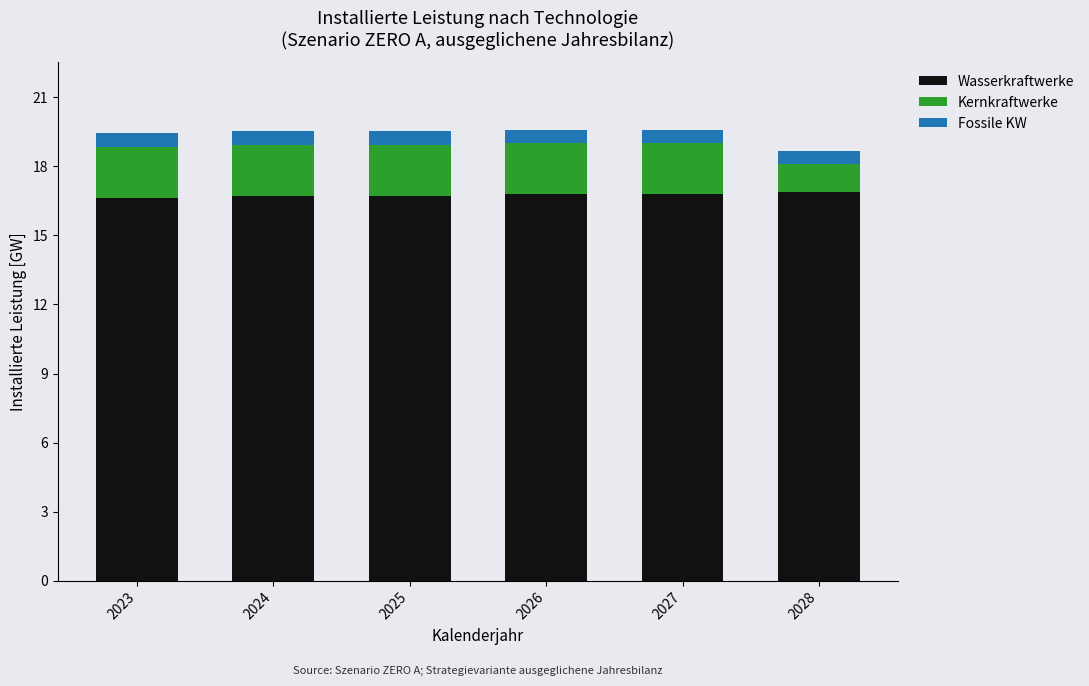

What is the total value across all series at 2028?

18.7